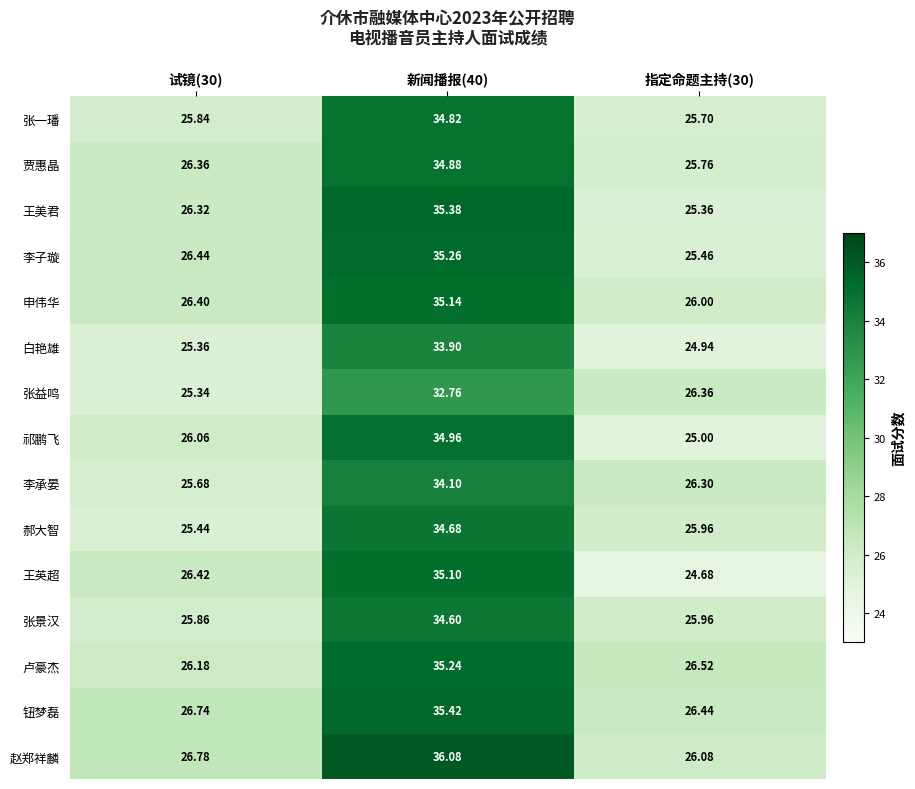

List the series in order of their peak value, highest first.

赵郑祥麟, 钮梦磊, 王美君, 李子璇, 卢豪杰, 申伟华, 王英超, 祁鹏飞, 贾惠晶, 张一璠, 郝大智, 张景汉, 李承晏, 白艳雄, 张益鸣